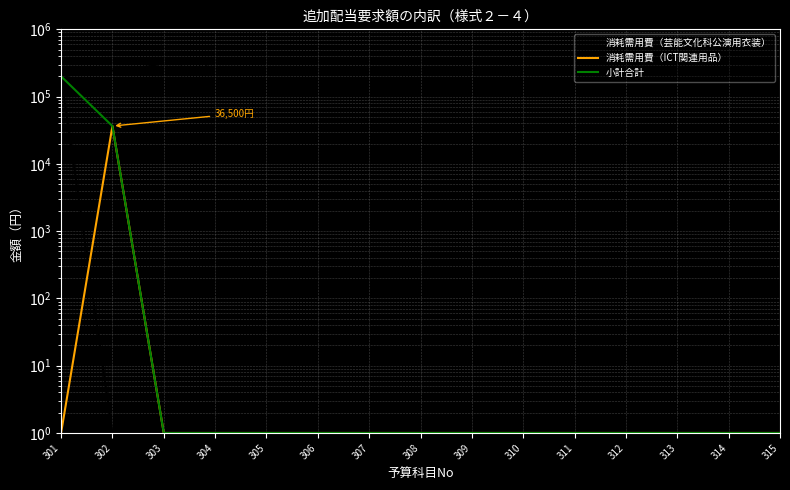

Reading left to right, list all the values displayed in this chart.

消耗需用費（芸能文化科公演用衣装）: 200000	1	1	1	1	1	1	1	1	1	1	1	1	1	1
消耗需用費（ICT関連用品）: 1	36500	1	1	1	1	1	1	1	1	1	1	1	1	1
小計合計: 200000	36500	1	1	1	1	1	1	1	1	1	1	1	1	1